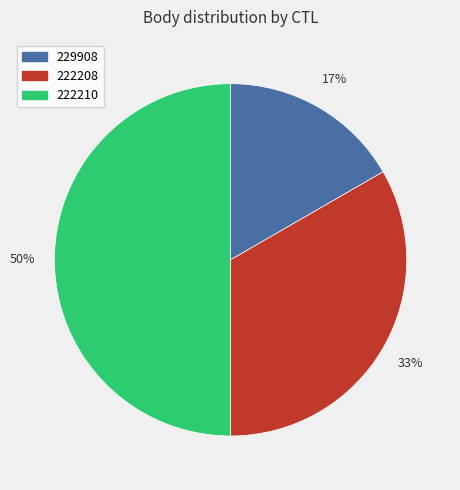

Does 229908 represent more than half of the total?

No